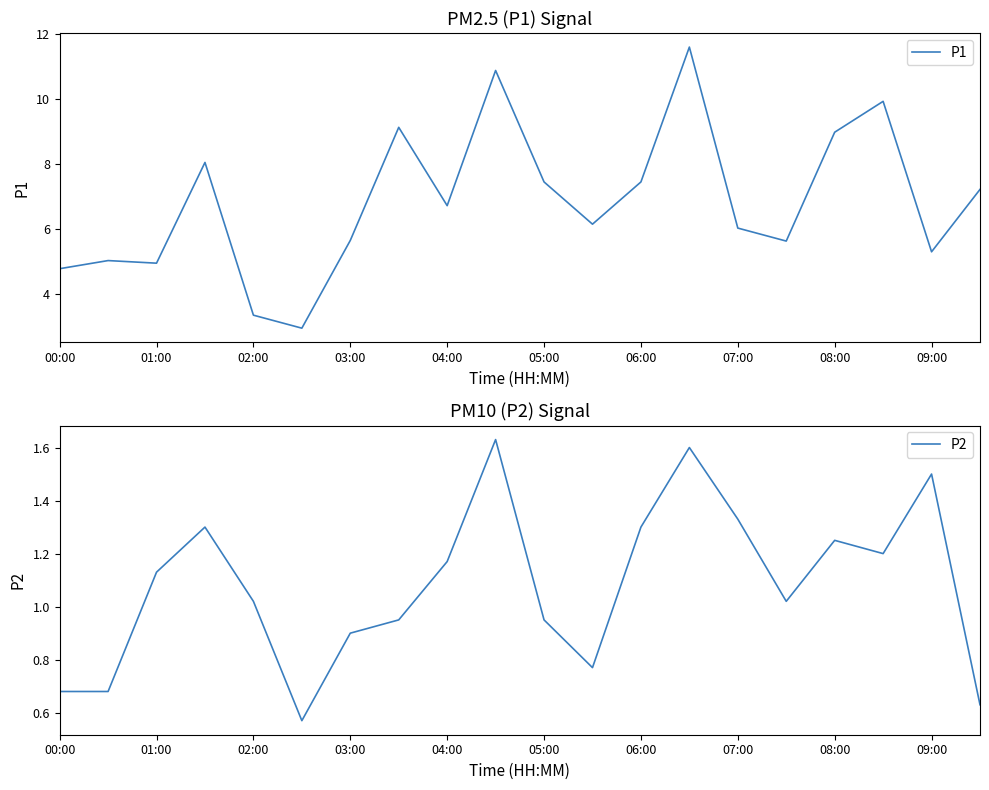

How many data points does each series have?

20